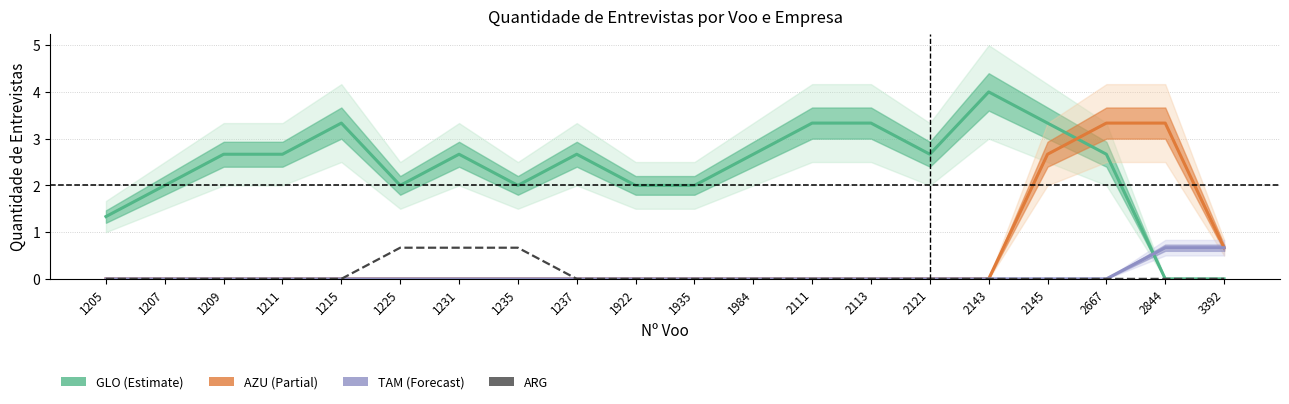

Where does the GLO (Estimate) series first go above 2?

1209